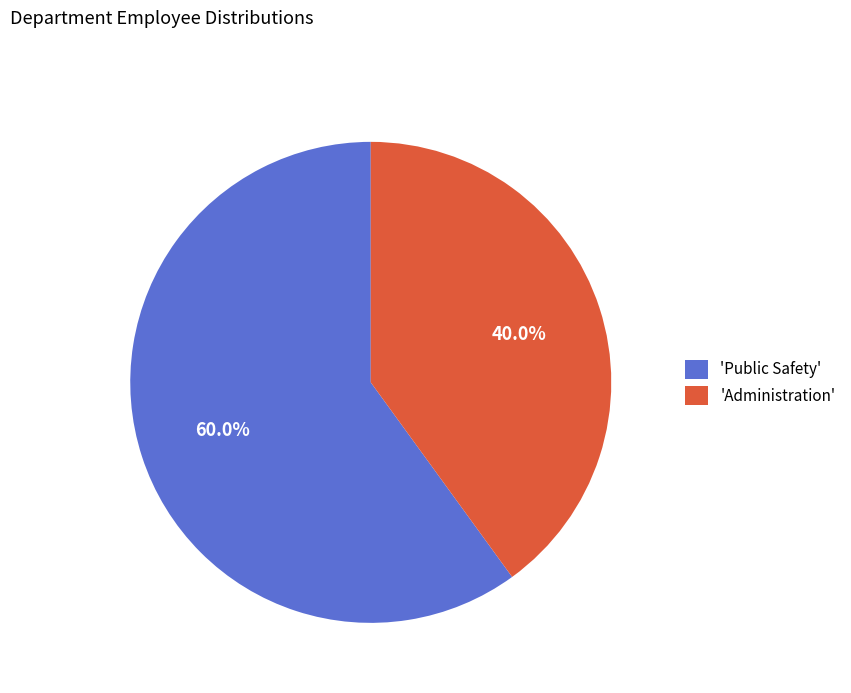

To the nearest percent, what is the average slice percentage?

50%